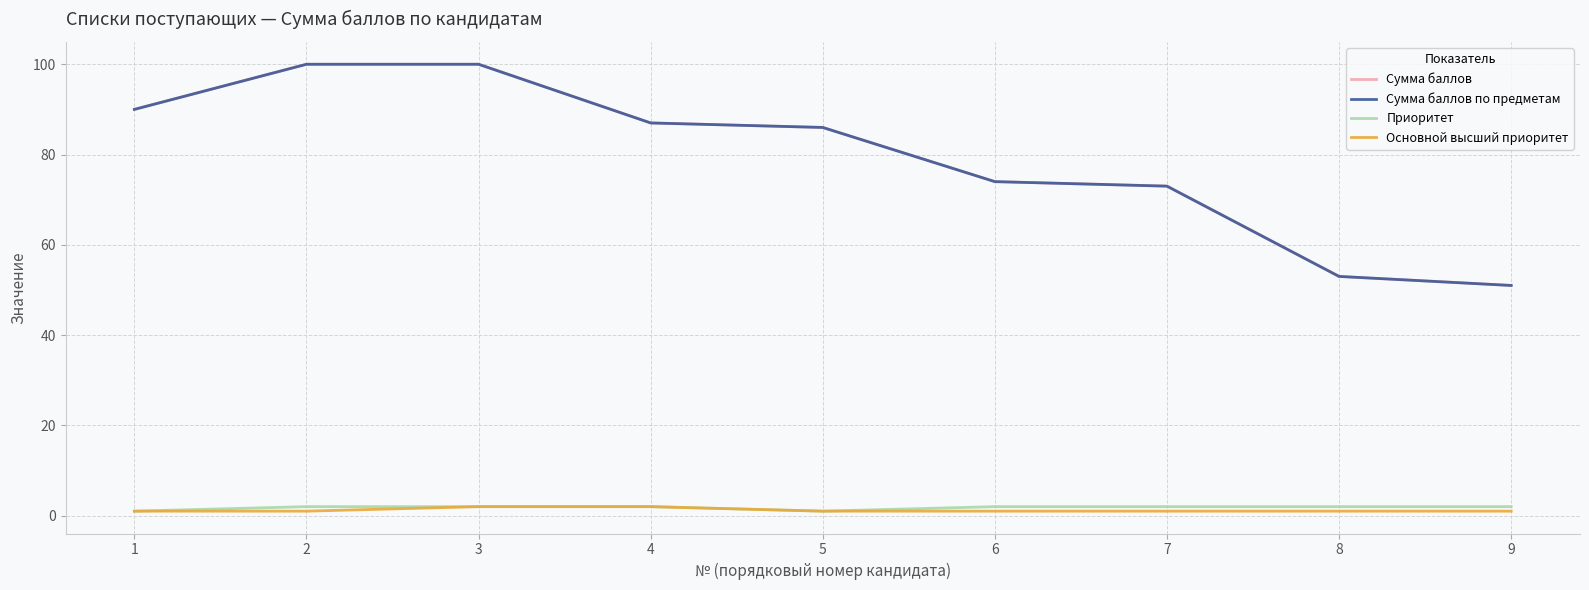

True or false: Приоритет and Сумма баллов по предметам cross at least once.

False